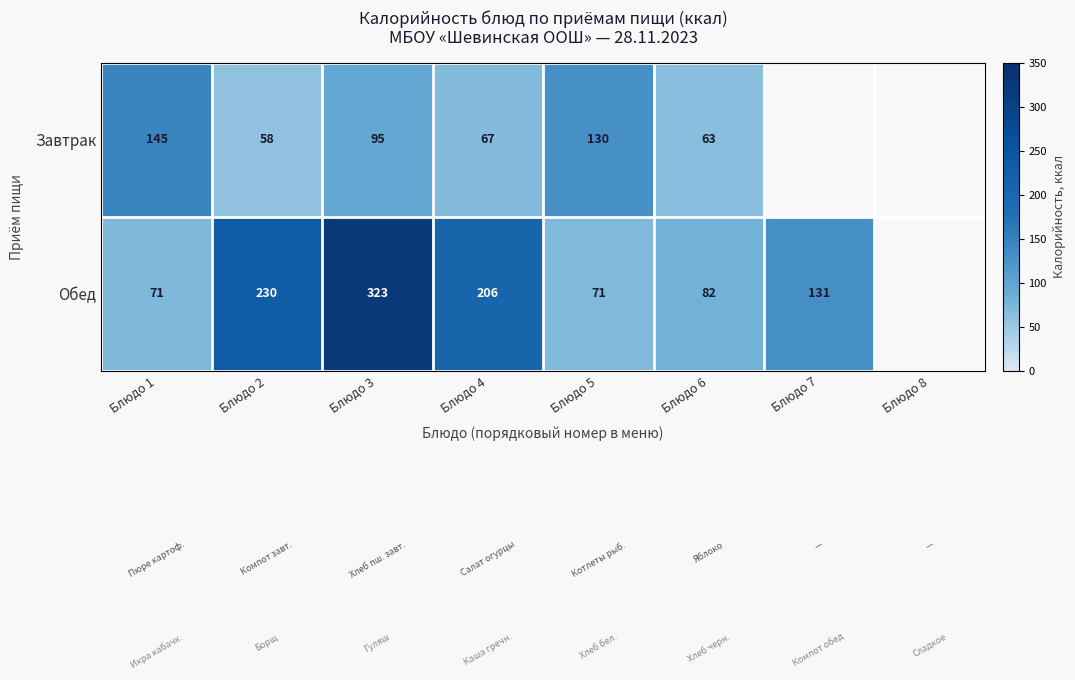

Between Блюдо 3 and Блюдо 4, which series saw the biggest shift?

Обед